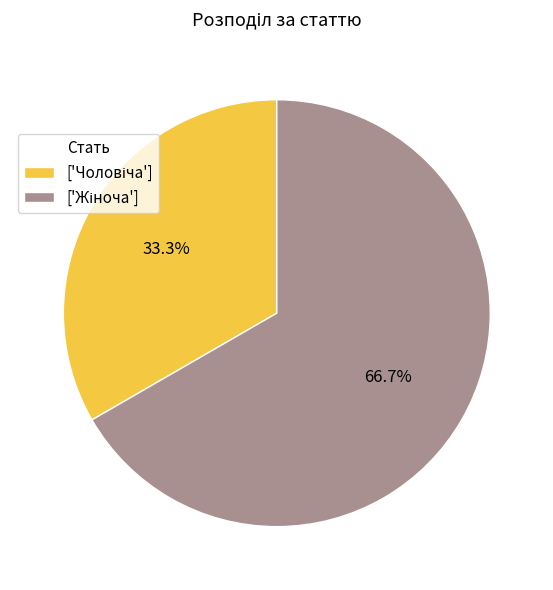

Does any single category account for the majority?

Yes